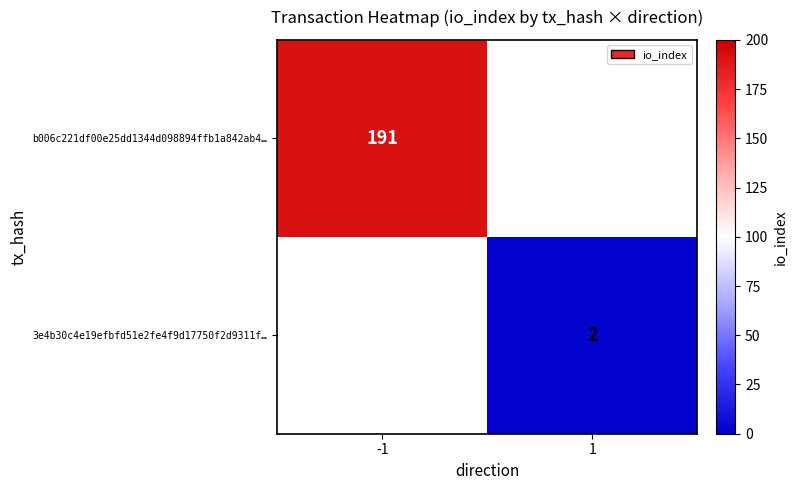

Is it true that b006c221df00e25dd1344d098894ffb1a842ab4… equals 191 at -1?

True